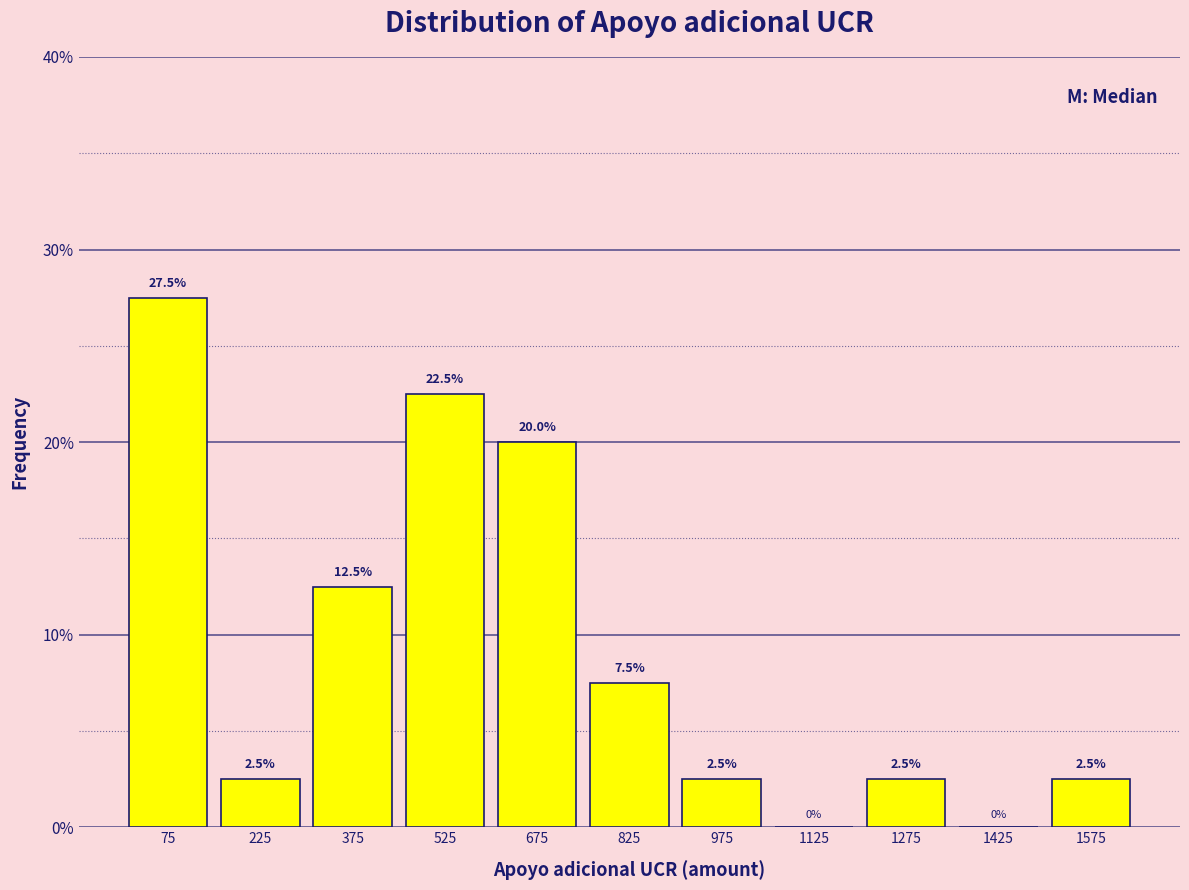

Reading left to right, transcribe this chart: for each bar, give the range it covers on the x-axis and its height. The bar edges are not printed on the chart, so give them approximately, as read against the axis.

0 to 150: 27.5
150 to 300: 2.5
300 to 450: 12.5
450 to 600: 22.5
600 to 750: 20.0
750 to 900: 7.5
900 to 1050: 2.5
1050 to 1200: 0.0
1200 to 1350: 2.5
1350 to 1500: 0.0
1500 to 1650: 2.5